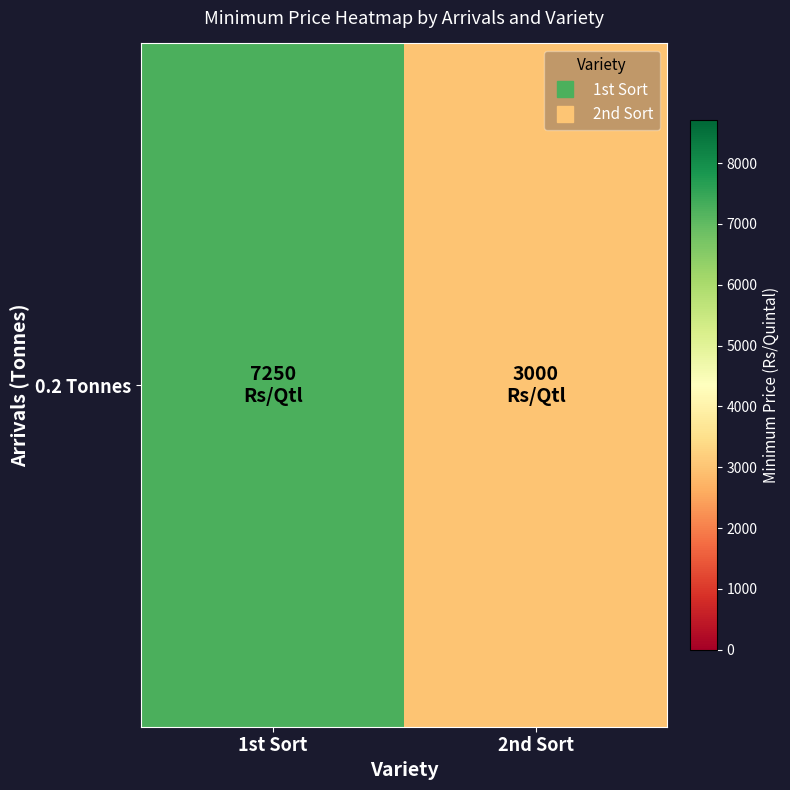

The chart shows a value of 1692 at 1st Sort. True or false?

False